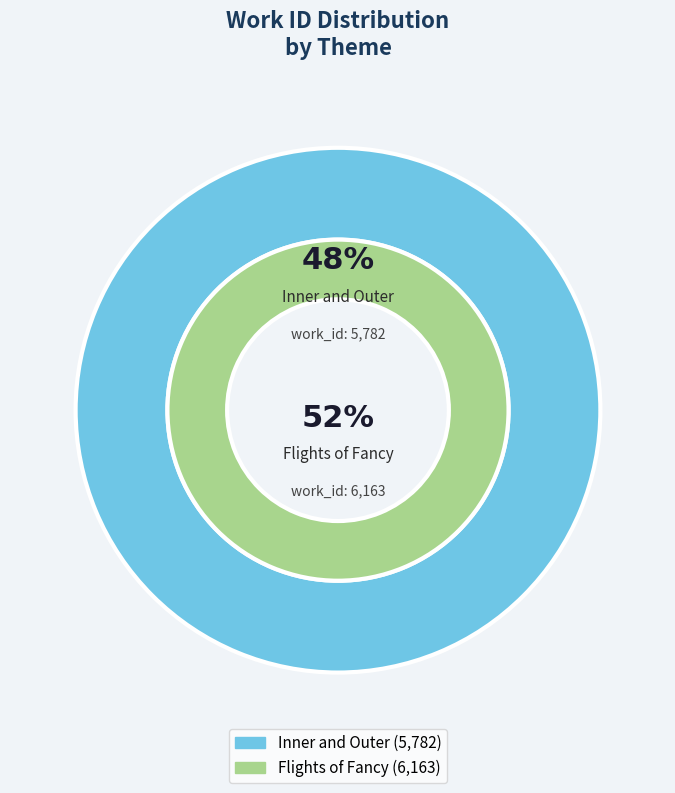

To the nearest percent, what is the difference between the Flights of Fancy and Inner and Outer slice percentages?

3%